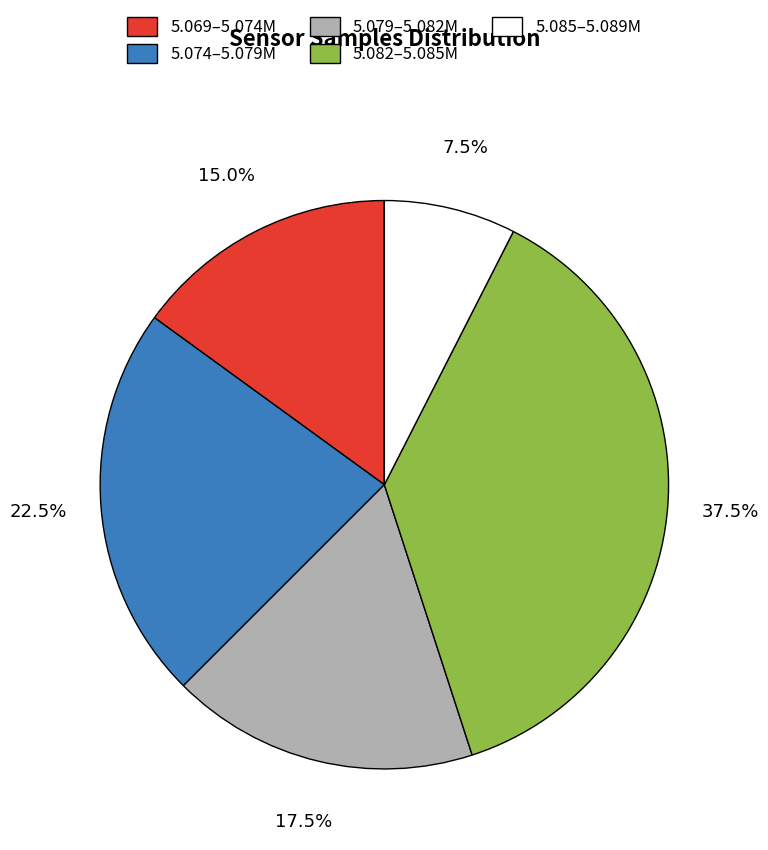

Combined, do 5.082–5.085M and 5.074–5.079M account for over 50%?

Yes